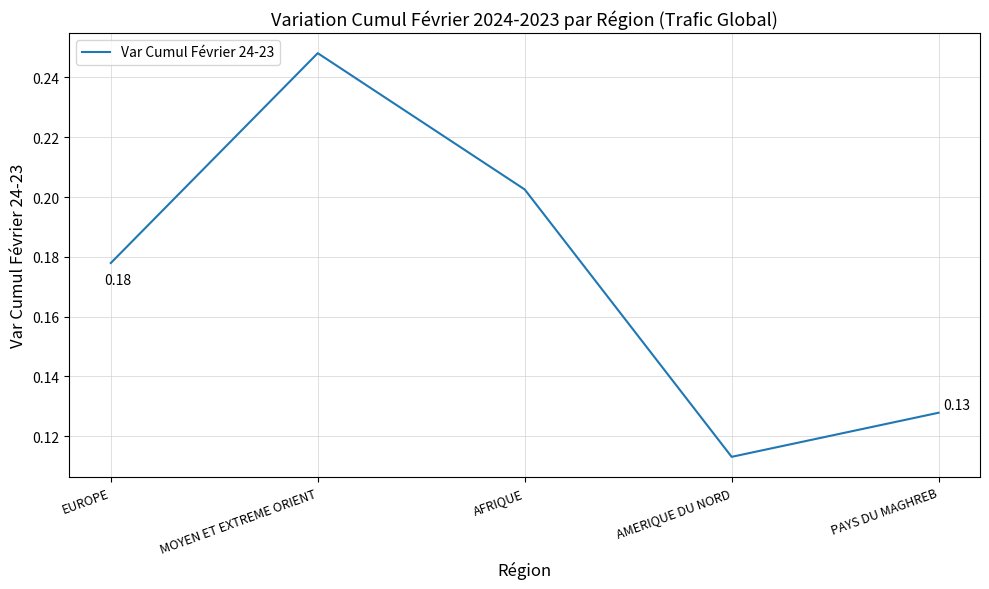

At which label is the value closest to 0?

AMERIQUE DU NORD